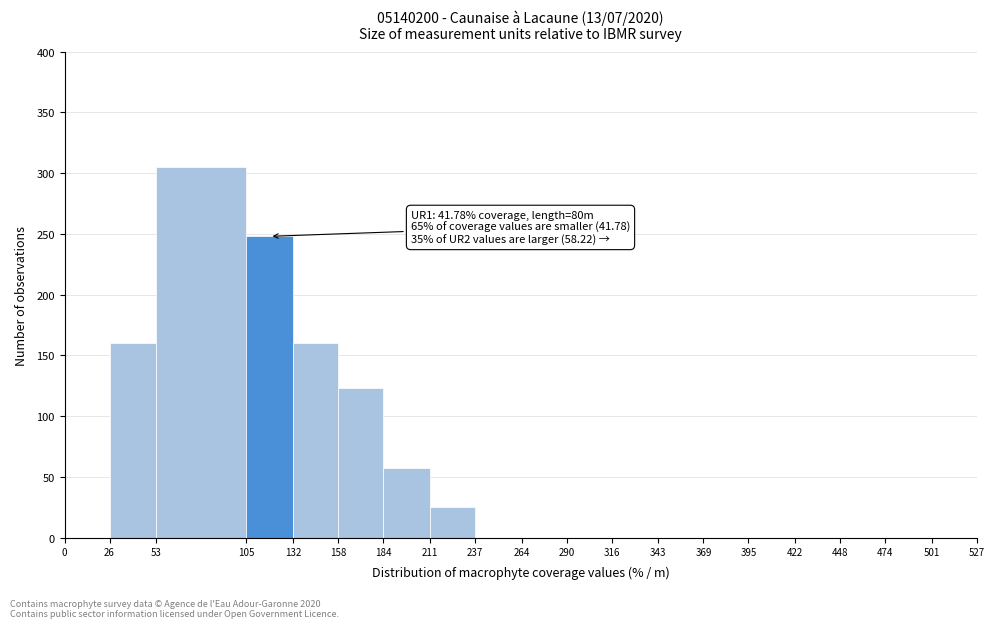

Which range on the x-axis has the tallest bar?

53 to 105